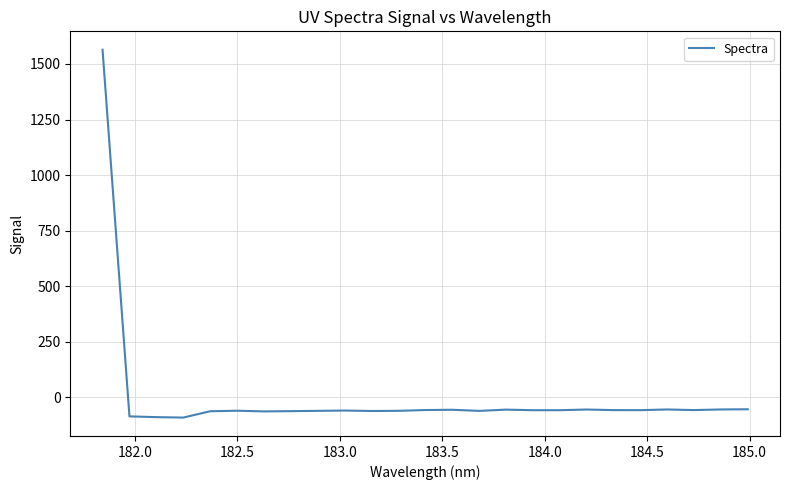

What is the maximum value shown in the chart?

1564.1